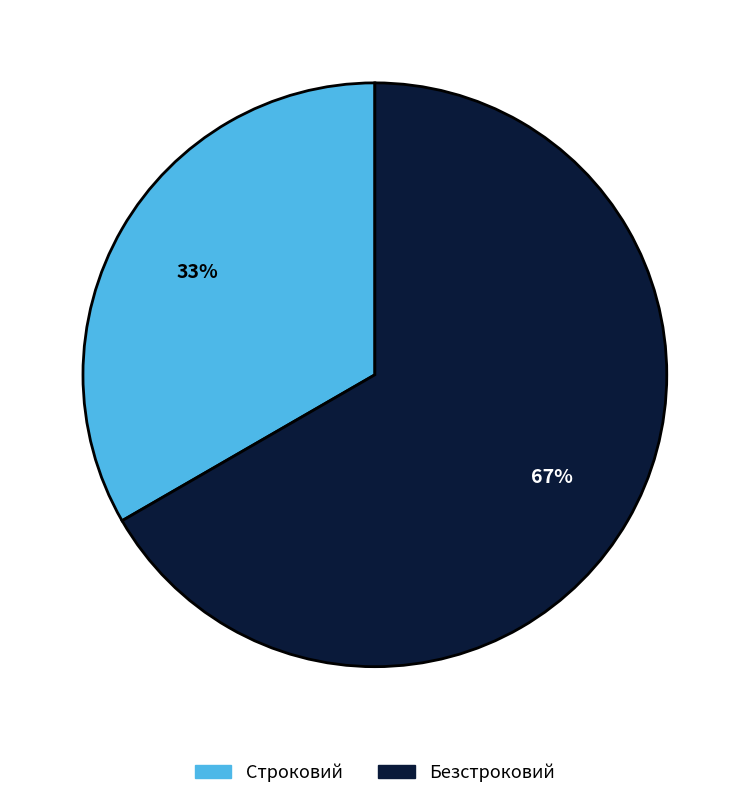

Is there a majority slice in this chart?

Yes